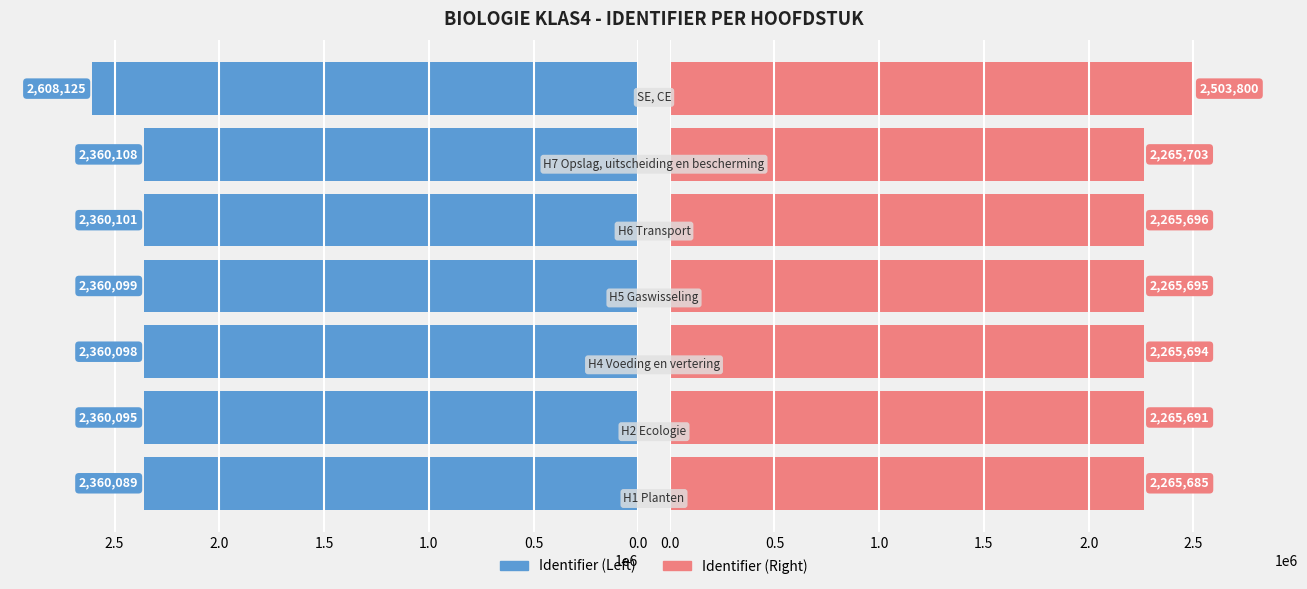

Between 3.0 and 2.5, which is larger?

3.0